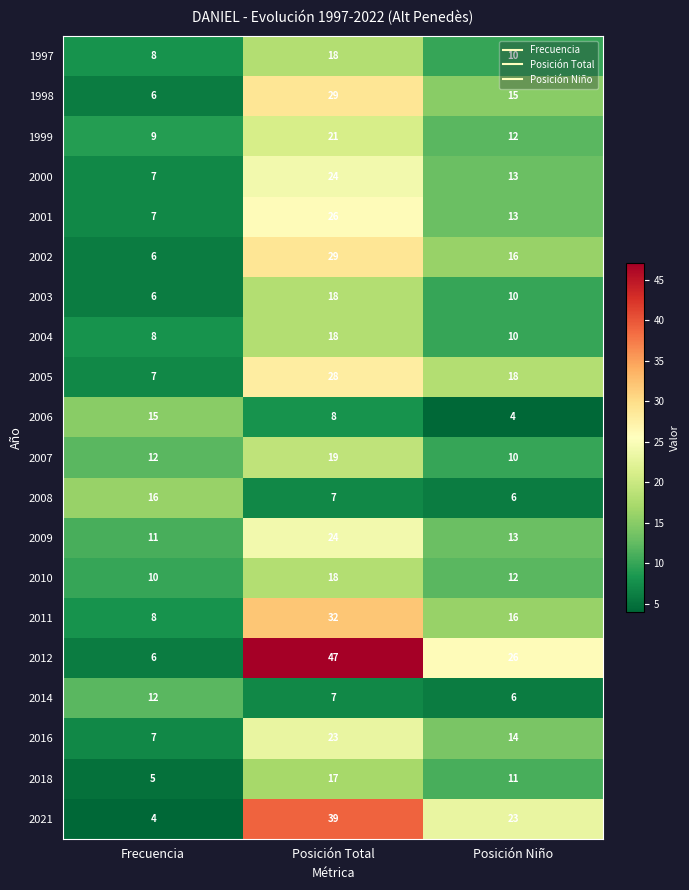

Between Posición Total and Posición Niño, which series saw the biggest shift?

2012